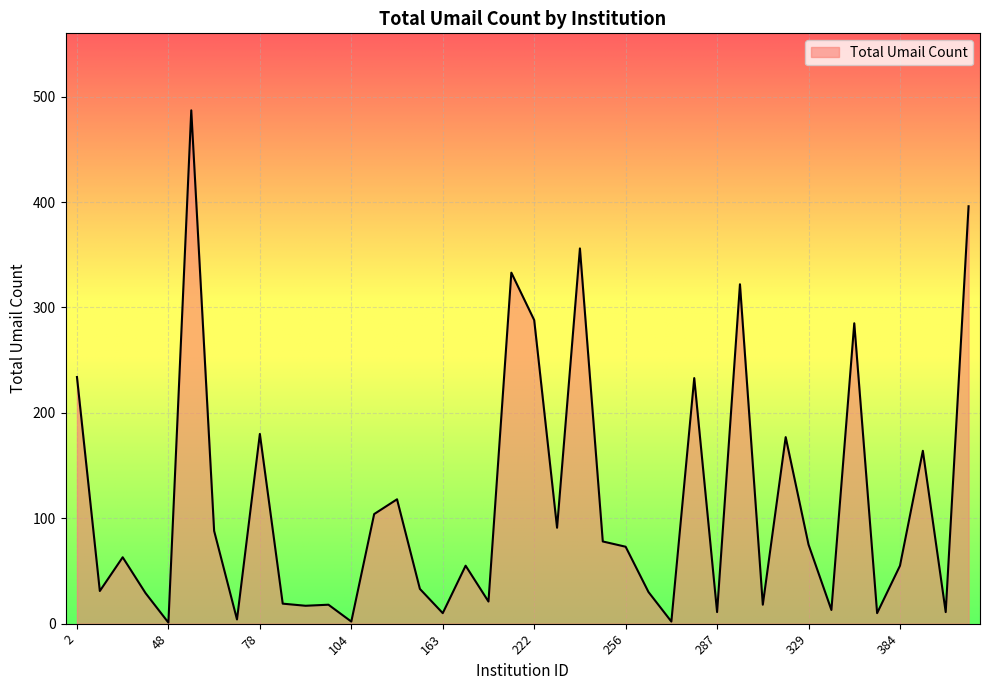

True or false: there are more than 2 points higher than both neighbors.

True